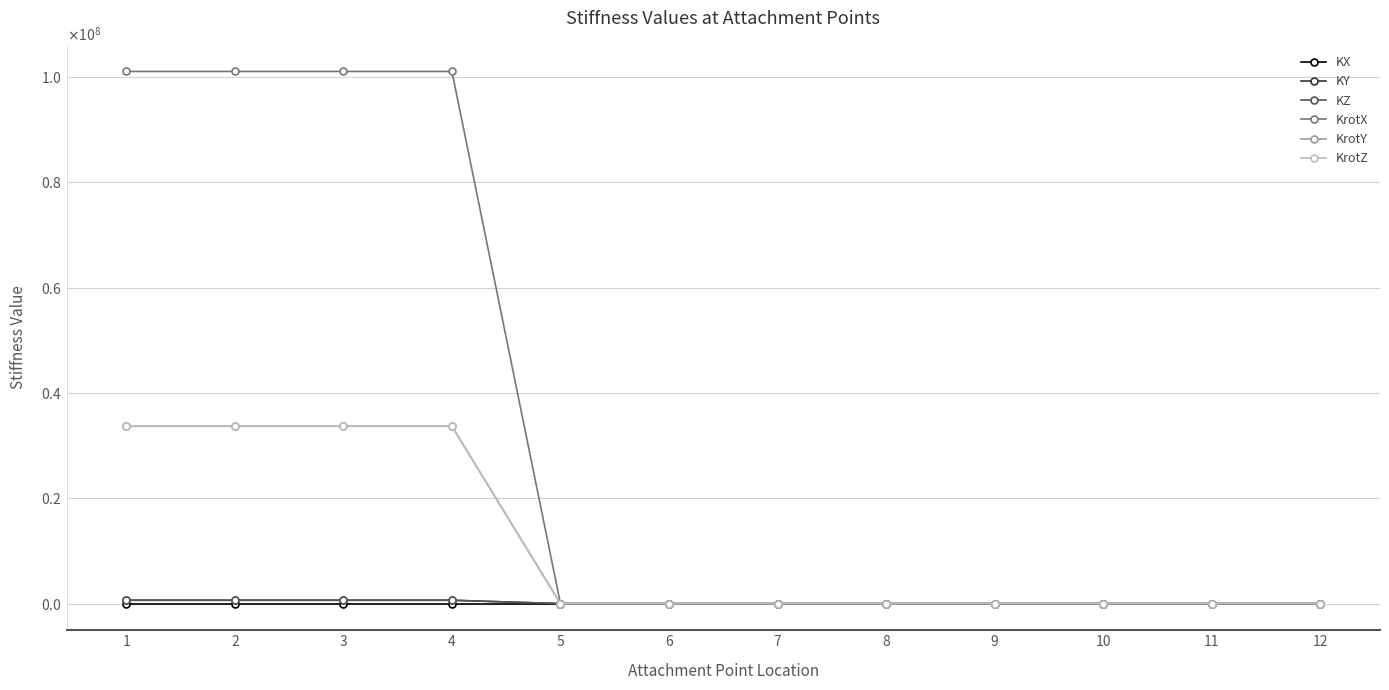

True or false: KZ has more than 0 interior local peaks.

False